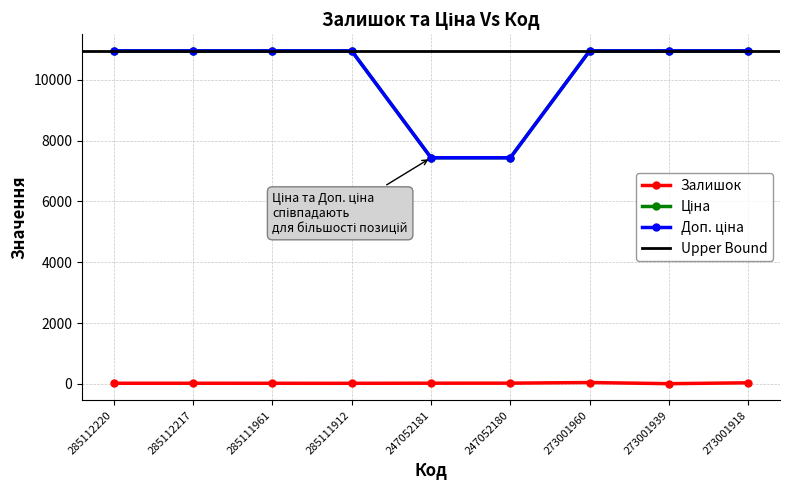

What is the sum of the Залишок values at 285111912 and 285112217?

34.0